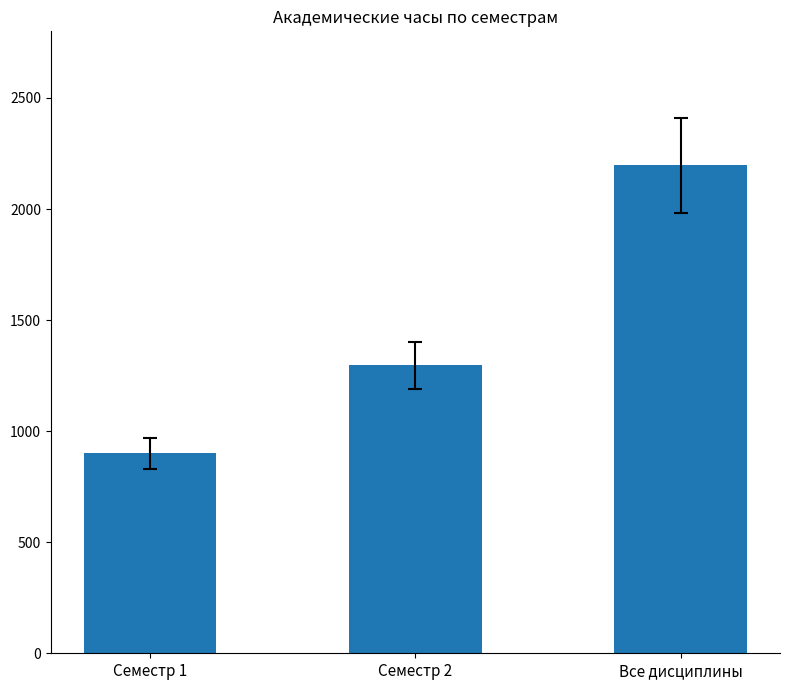

Read the value at Семестр 2.

1296